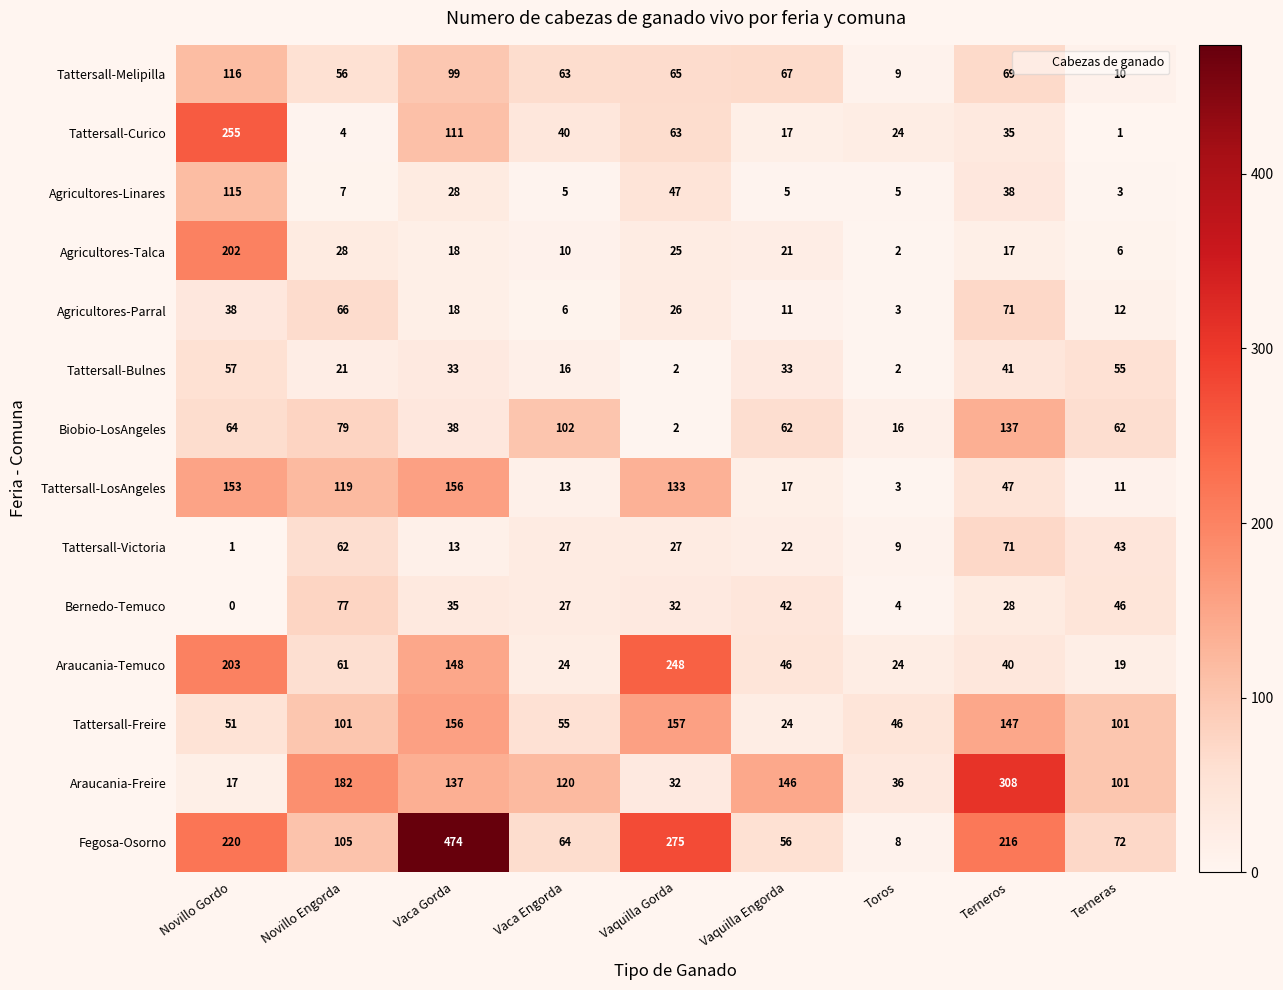

Rank the series at Novillo Gordo from highest to lowest value.

Tattersall-Curico, Fegosa-Osorno, Araucania-Temuco, Agricultores-Talca, Tattersall-LosAngeles, Tattersall-Melipilla, Agricultores-Linares, Biobio-LosAngeles, Tattersall-Bulnes, Tattersall-Freire, Agricultores-Parral, Araucania-Freire, Tattersall-Victoria, Bernedo-Temuco